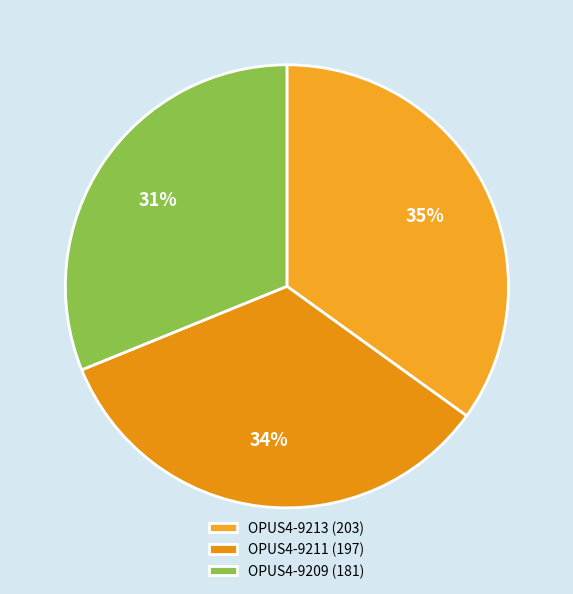

What percentage is the OPUS4-9209 slice, to the nearest percent?

31%